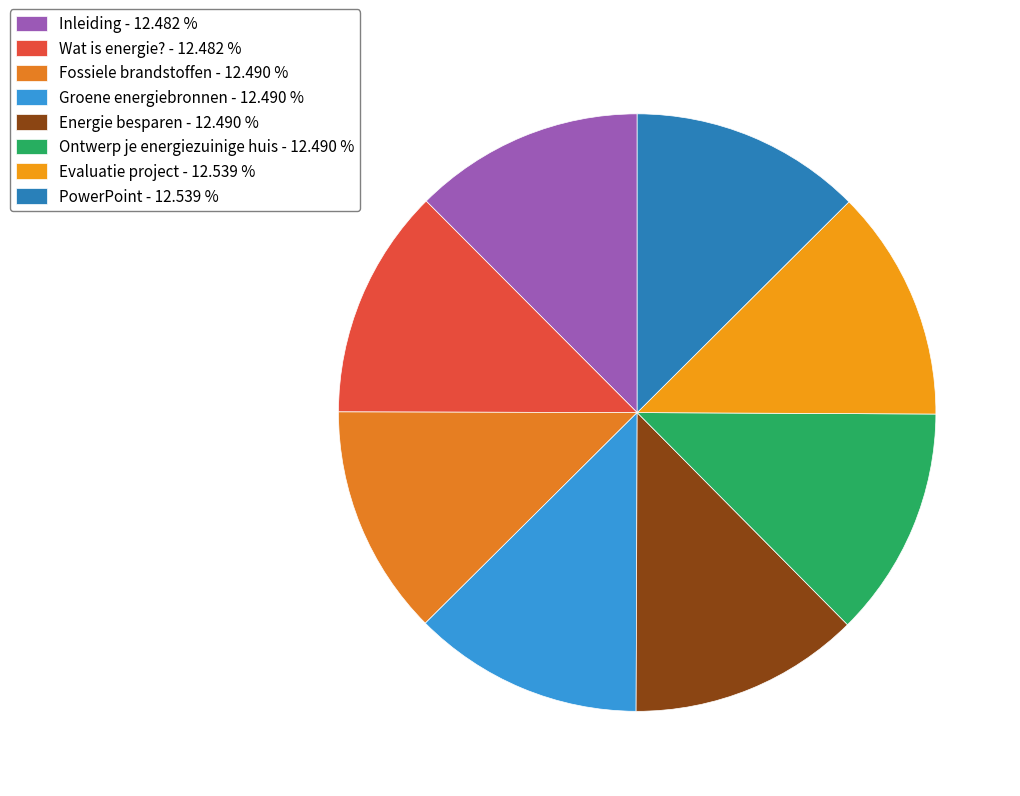

The Groene energiebronnen slice represents 5% of the pie. True or false?

False